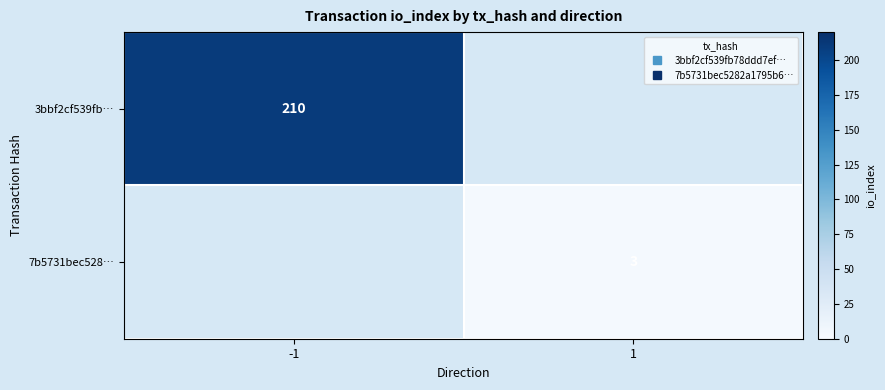

At which category does the chart reach its peak across all series?

-1